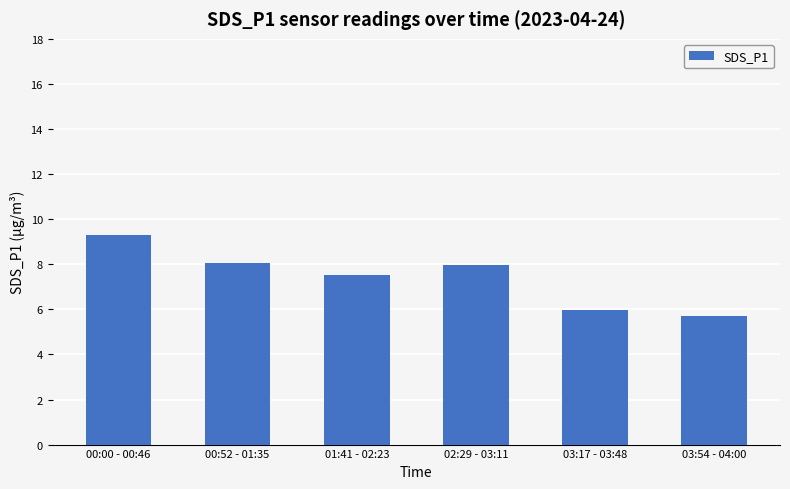

Reading left to right, list all the values displayed in this chart.

9.3	8.1	7.5	8.0	6.0	5.7